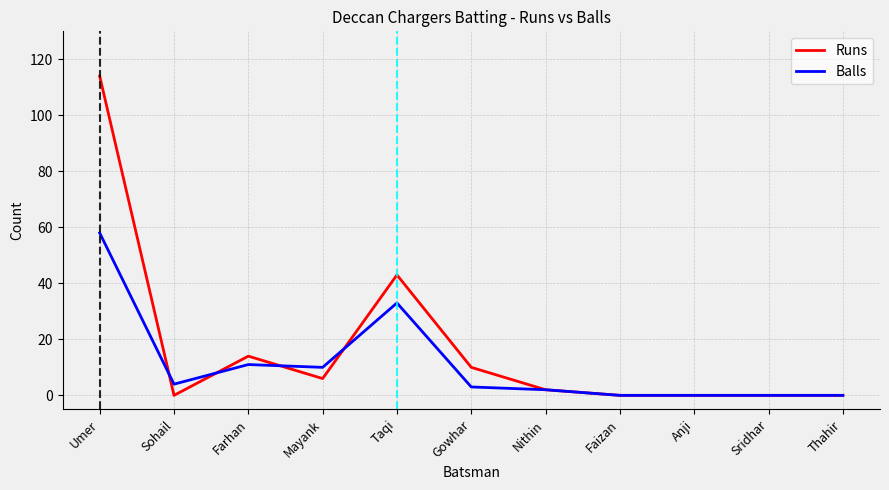

What is the approximate value of Runs at Gowhar?

10